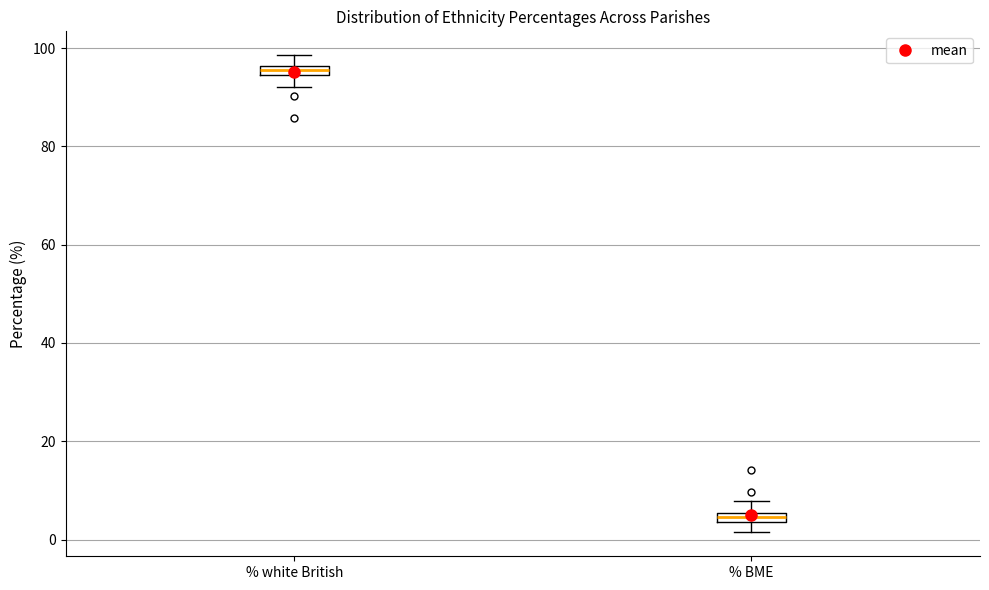

Where does the upper whisker of the box for % white British end on the y-axis? The values are not printed on the chart, so give them approximately, as read against the axis.

98